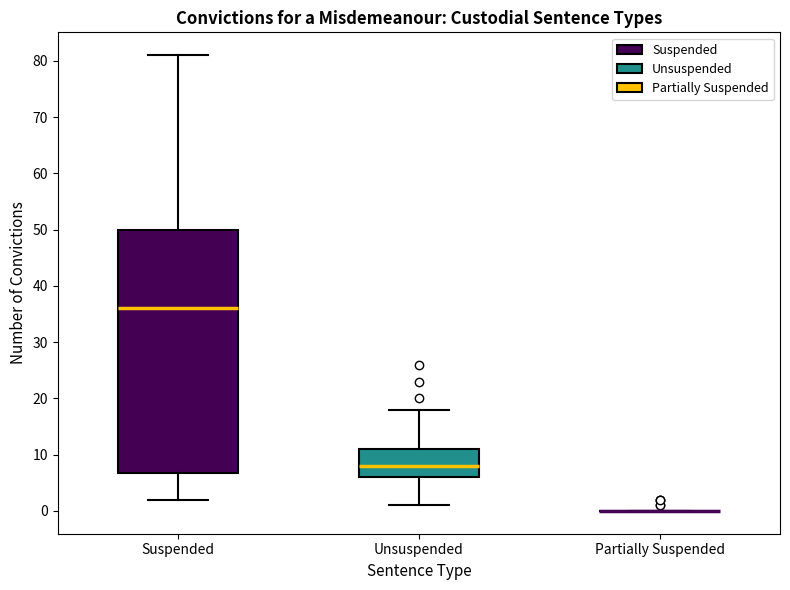

Which box is the tallest, from its lower edge to its upper edge?

Suspended